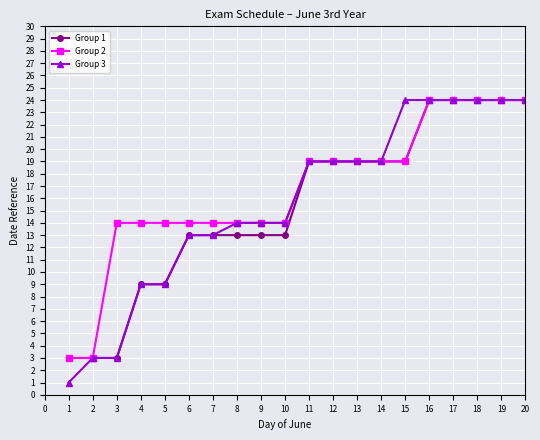

Is it true that Group 3 equals 24 at 17?

True